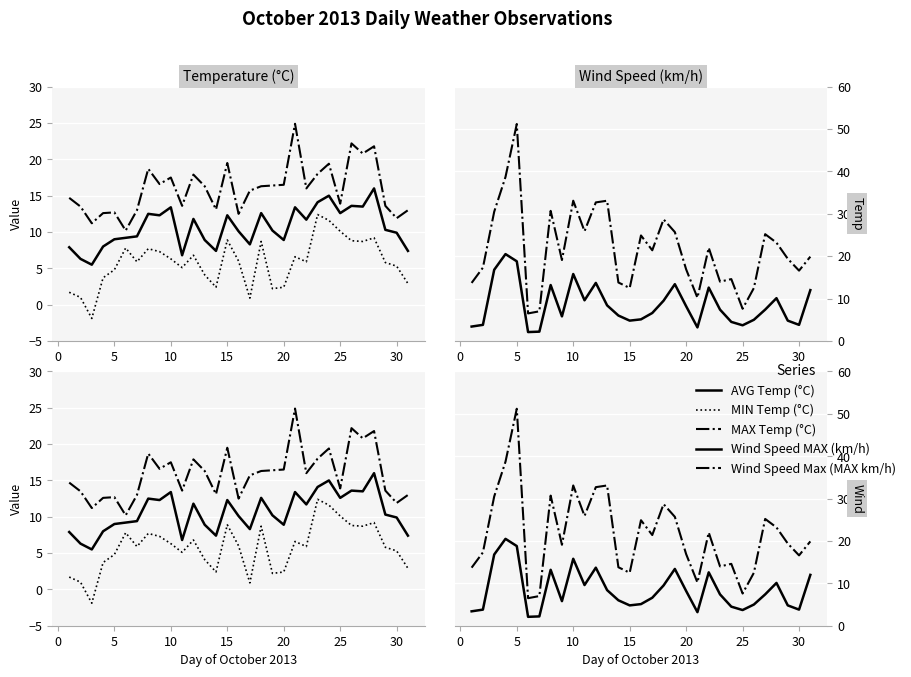

How many lines are shown in the chart?

5